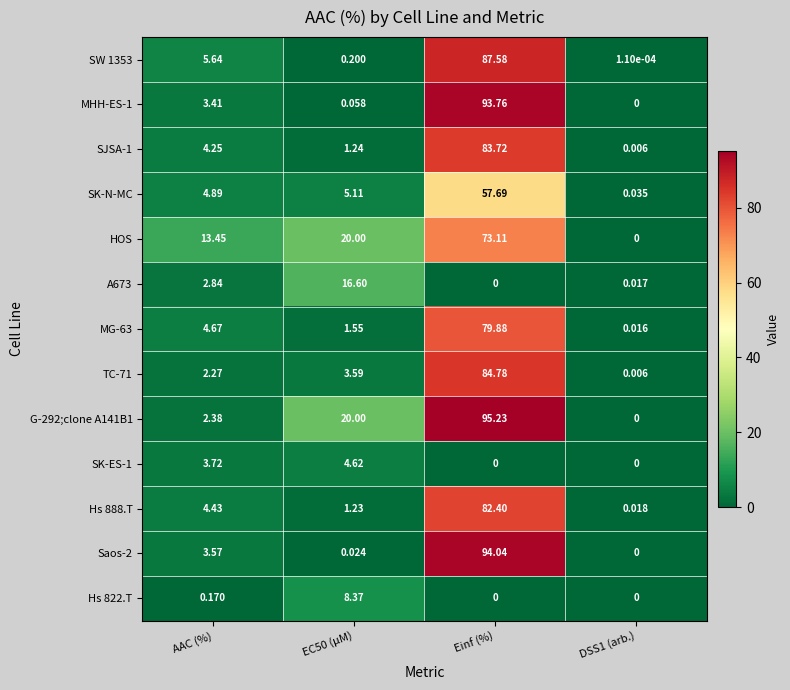

Is the value of SK-ES-1 at DSS1 (arb.) greater than the value of A673 at EC50 (µM)?

No